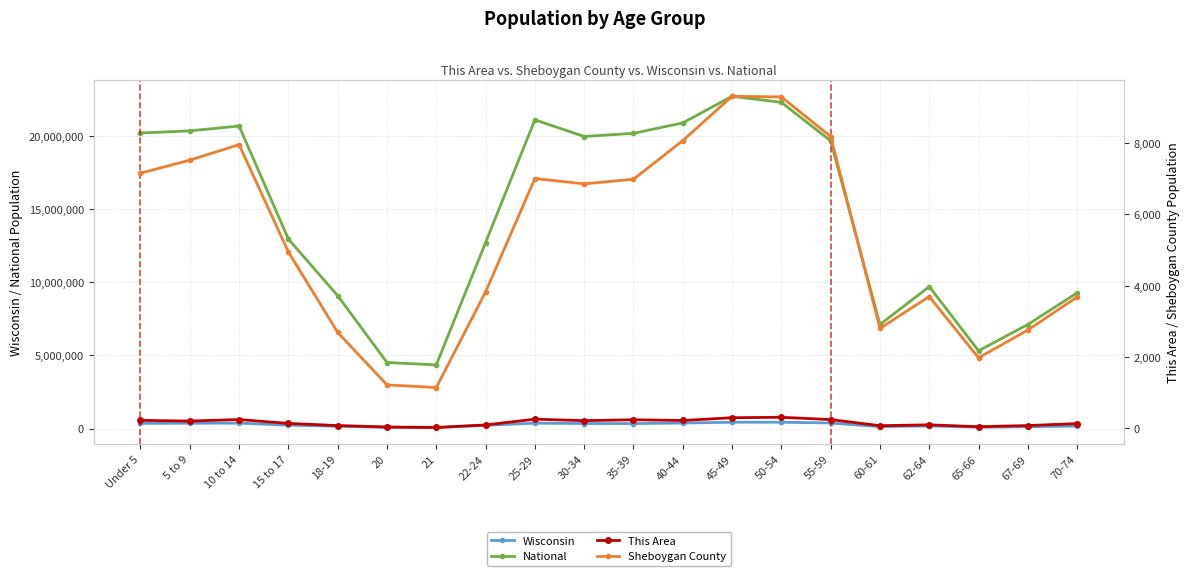

At which label does Wisconsin first exceed 345328?

Under 5